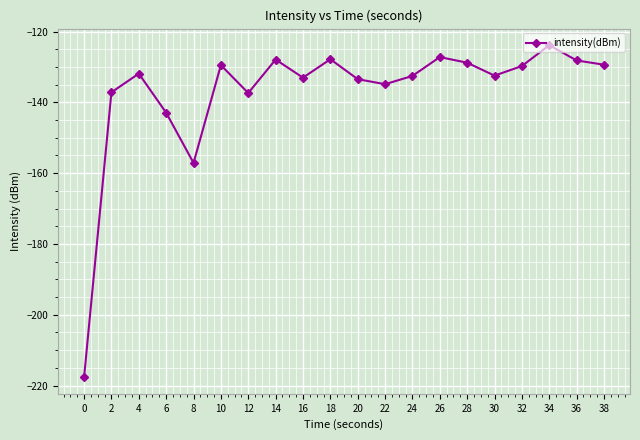

What is the change in value from 20 to 36?

+5.3